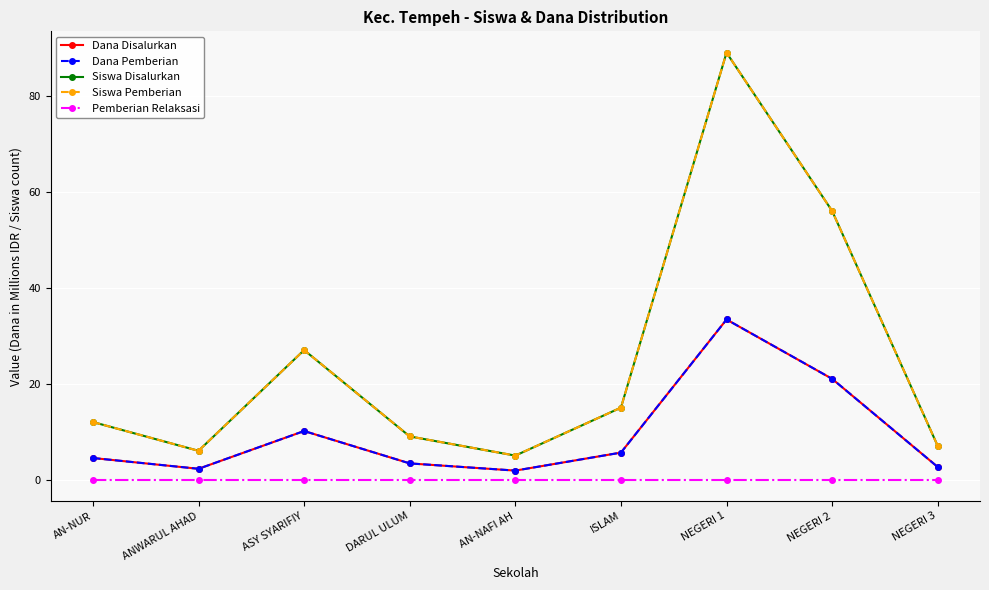

How many lines are shown in the chart?

5